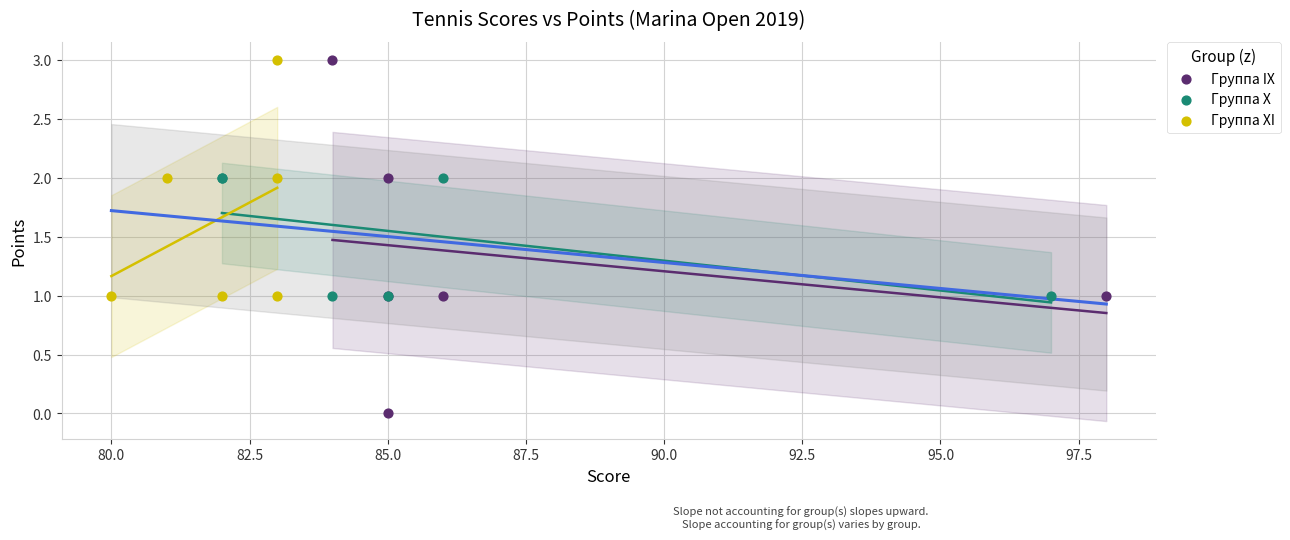

Which series has the largest Y range (max minus min)?

Группа IX